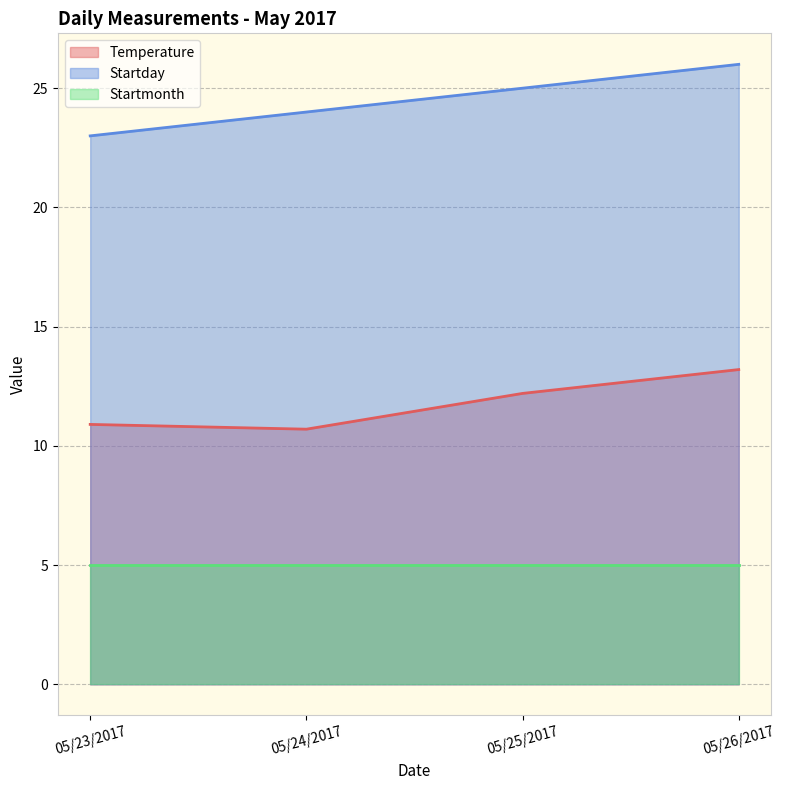

Is the value of Startday at 05/26/2017 greater than the value of Temperature at 05/24/2017?

Yes